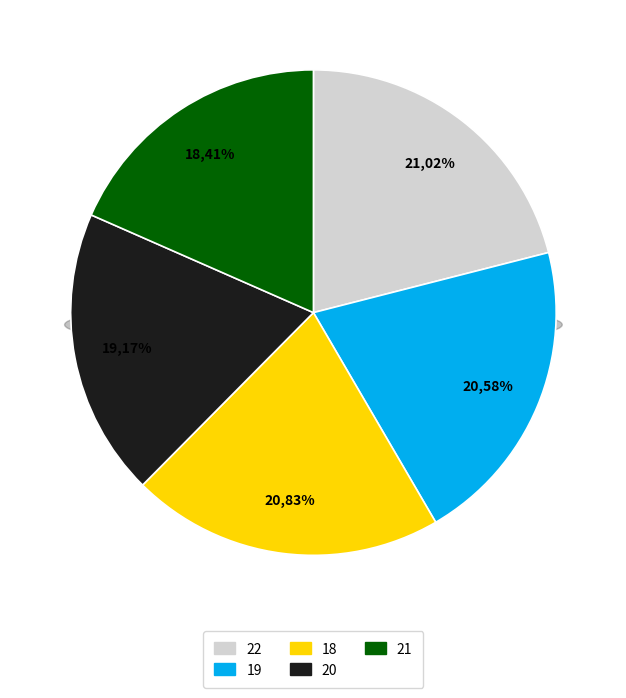

Is it true that 22 is 31% of the pie?

False